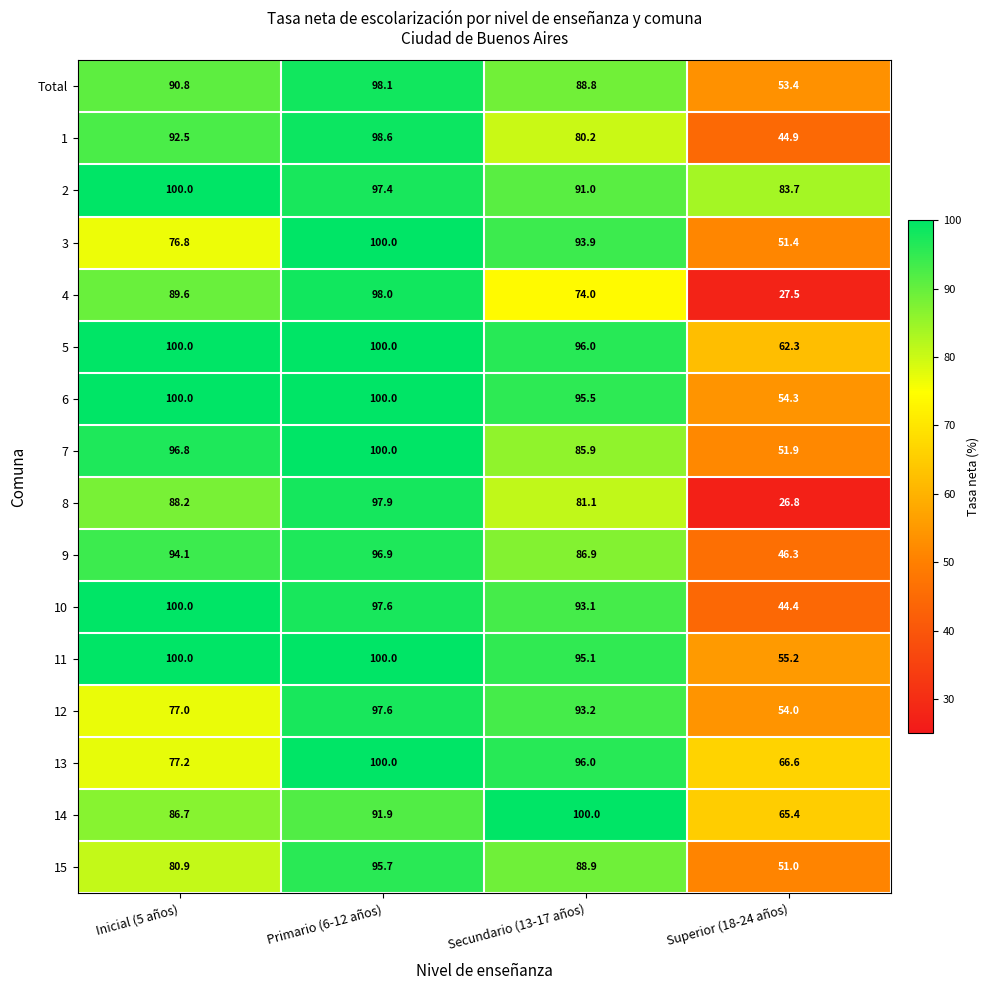

What is the sum of the 9 values at Inicial (5 años) and Secundario (13-17 años)?

181.0